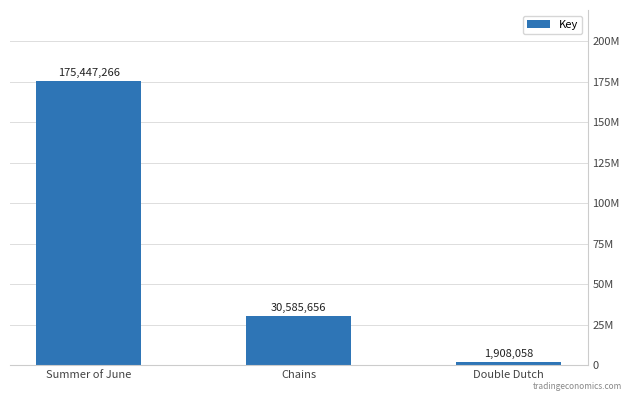

What is the value of the 1st bar from the left?

175447266